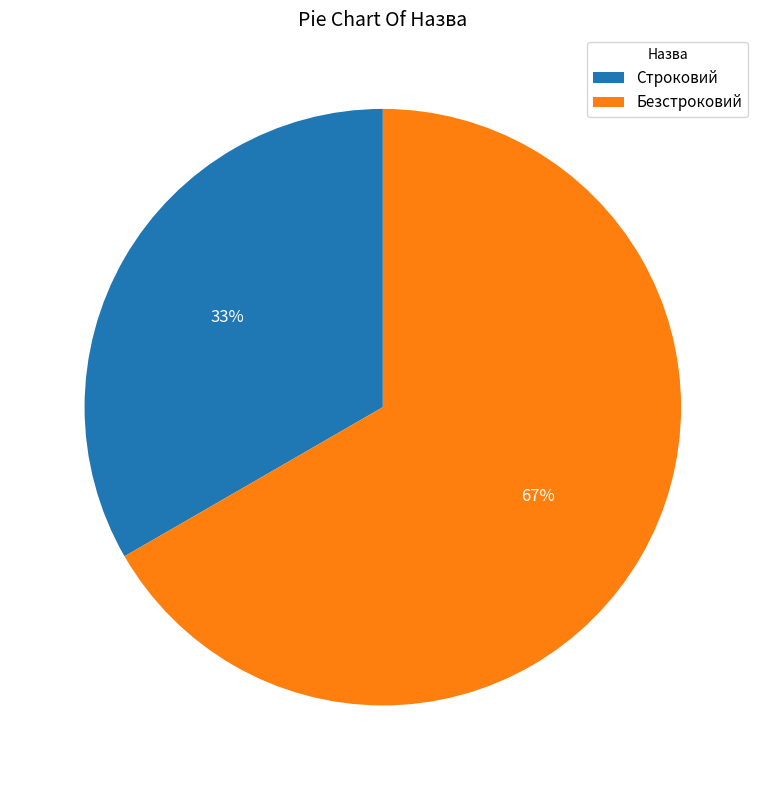

Rank the categories by value from lowest to highest.

Строковий, Безстроковий